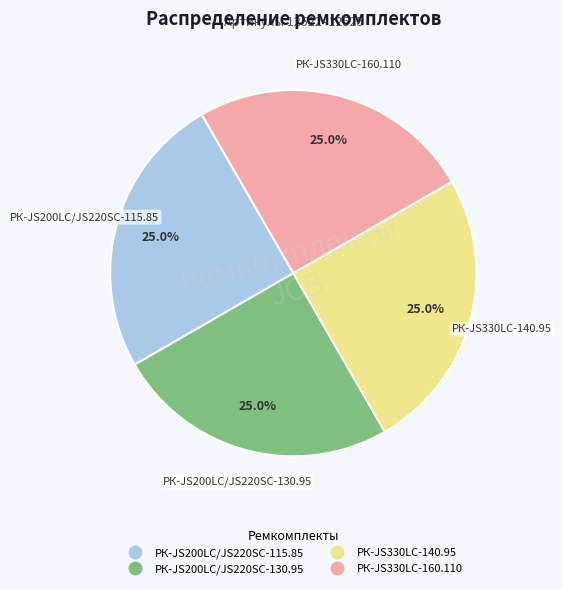

What is the total percentage of РК-JS200LC/JS220SC-115.85 and РК-JS200LC/JS220SC-130.95?

50.0%